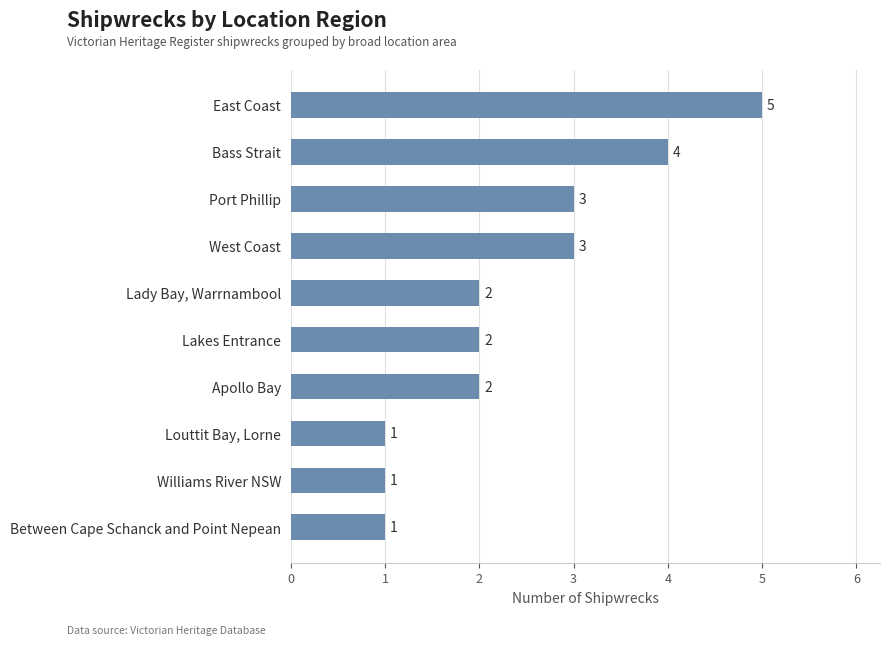

Reading bottom to top, extract all data points from this chart.

1	1	1	2	2	2	3	3	4	5